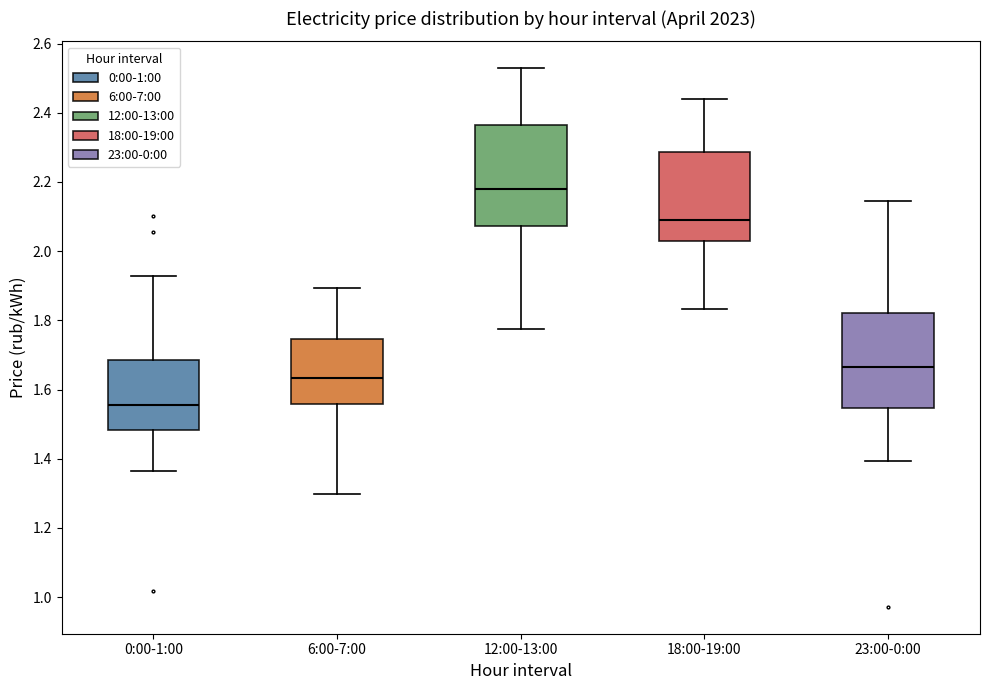

Which box's median line is the lowest?

0:00-1:00